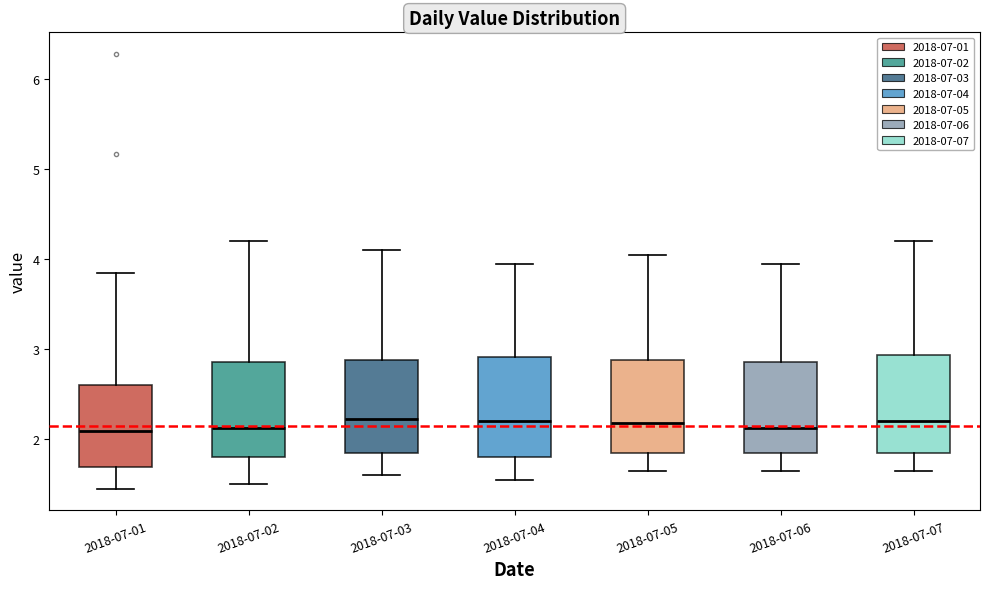

Reading left to right, transcribe this box plot: for each box, give where its median line is, the range the box spans, and where its two whiskers end, as read against the y-axis. The values are not printed on the chart, so give them approximately, as read against the axis.

2018-07-01: median 2.1, box 1.7 to 2.6, whiskers 1.5 to 3.9
2018-07-02: median 2.1, box 1.8 to 2.9, whiskers 1.5 to 4.2
2018-07-03: median 2.2, box 1.9 to 2.9, whiskers 1.6 to 4.1
2018-07-04: median 2.2, box 1.8 to 2.9, whiskers 1.6 to 4.0
2018-07-05: median 2.2, box 1.9 to 2.9, whiskers 1.7 to 4.1
2018-07-06: median 2.1, box 1.9 to 2.9, whiskers 1.7 to 4.0
2018-07-07: median 2.2, box 1.9 to 2.9, whiskers 1.7 to 4.2